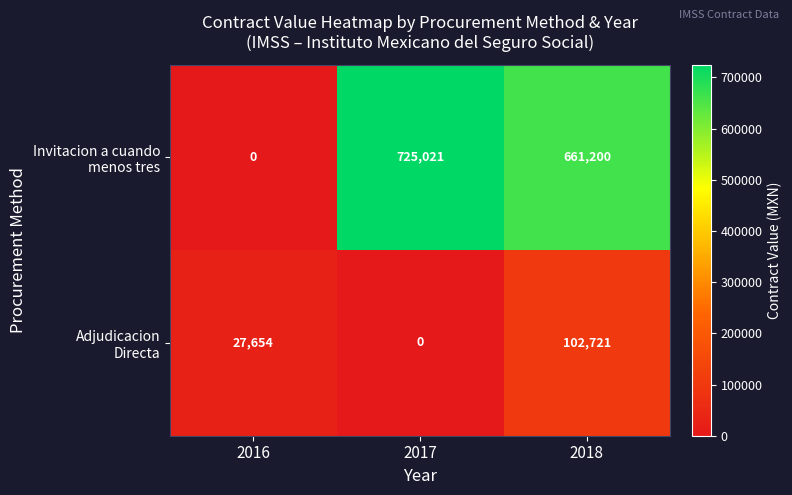

What is the difference between the highest and lowest values at 2018?

558479